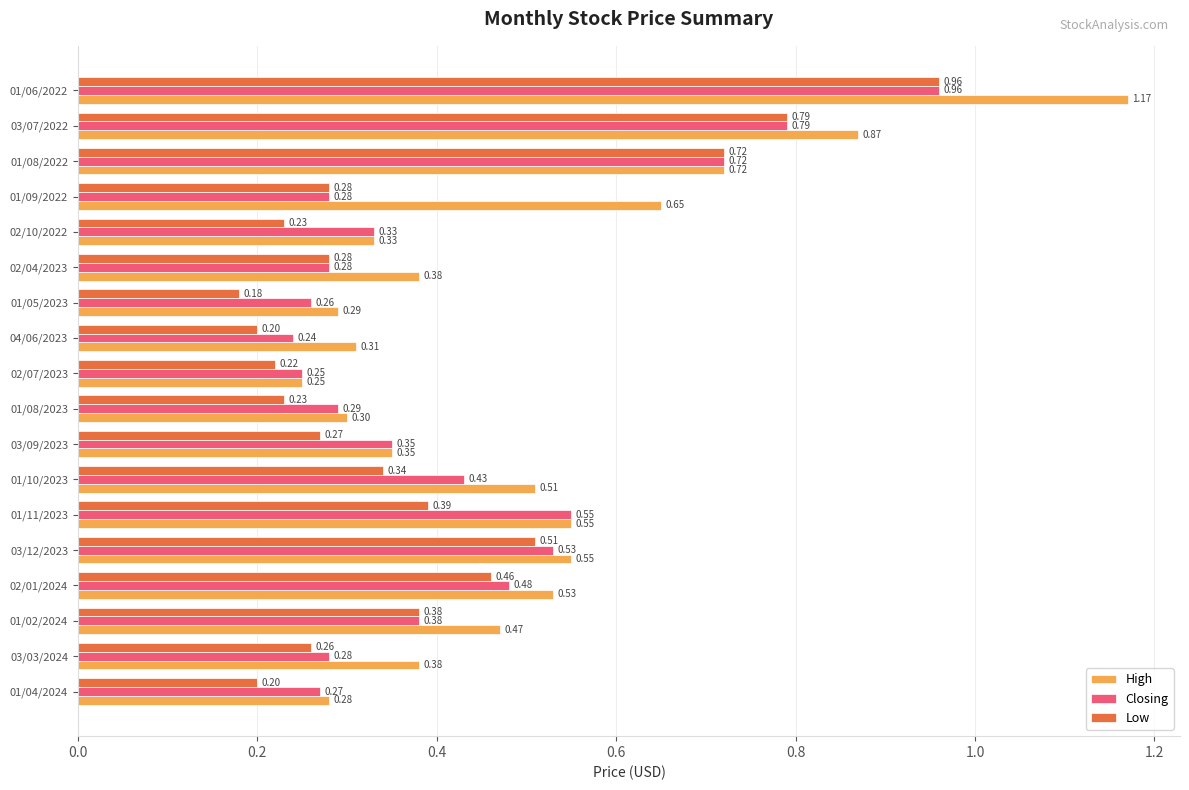

Rank the series by their average value, from highest to lowest.

High, Closing, Low